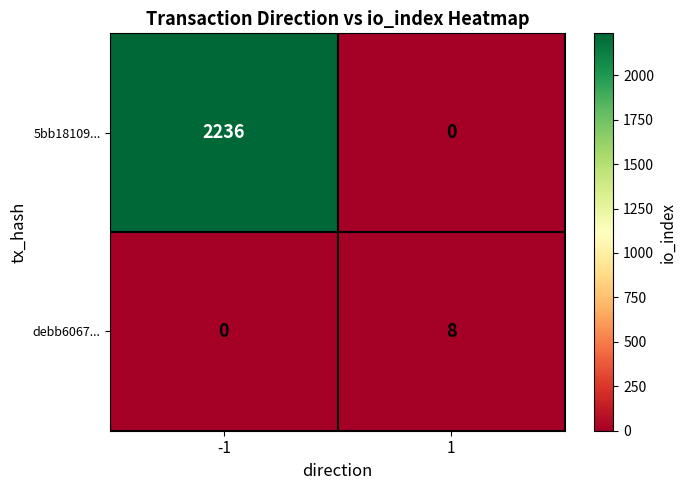

How many data points does each series have?

2